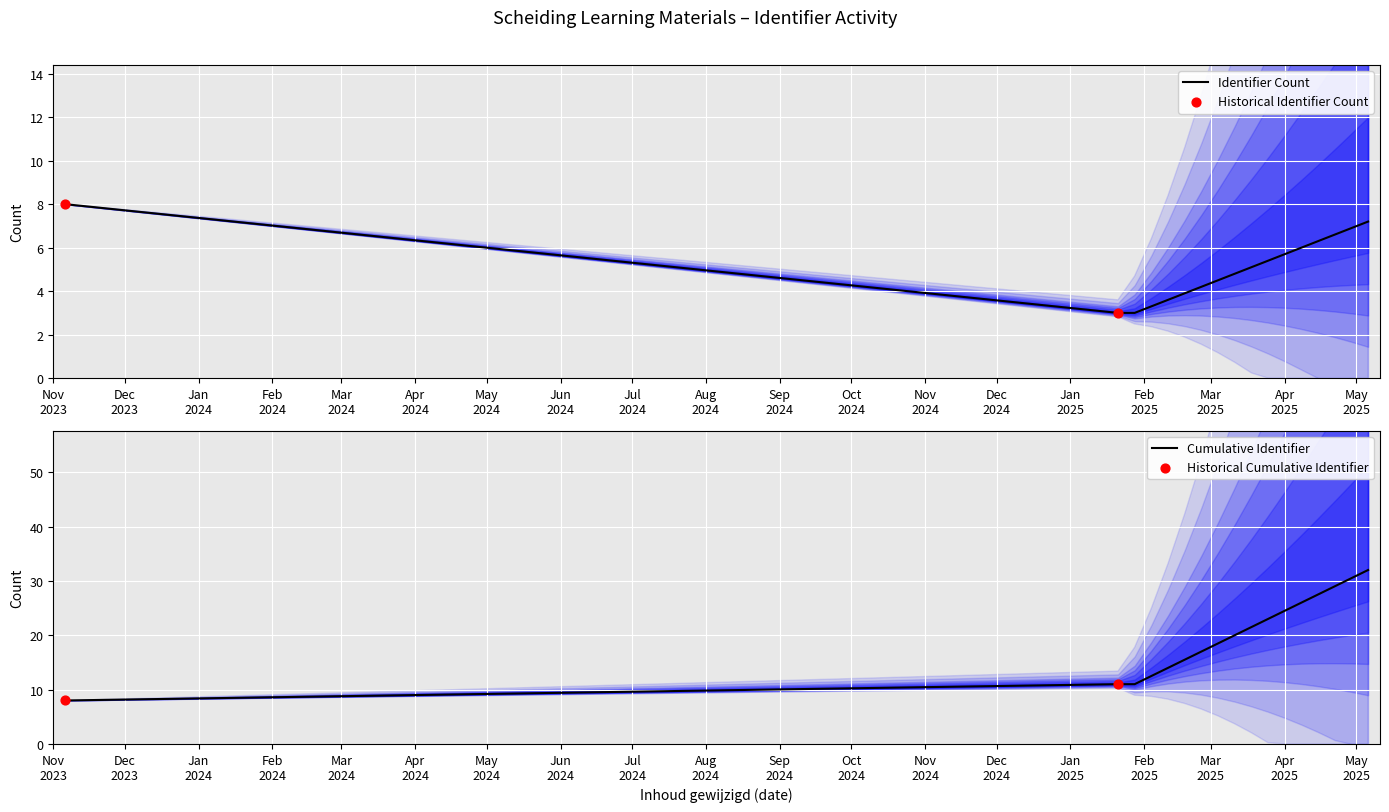

Which series has the largest total across all categories?

Cumulative Count